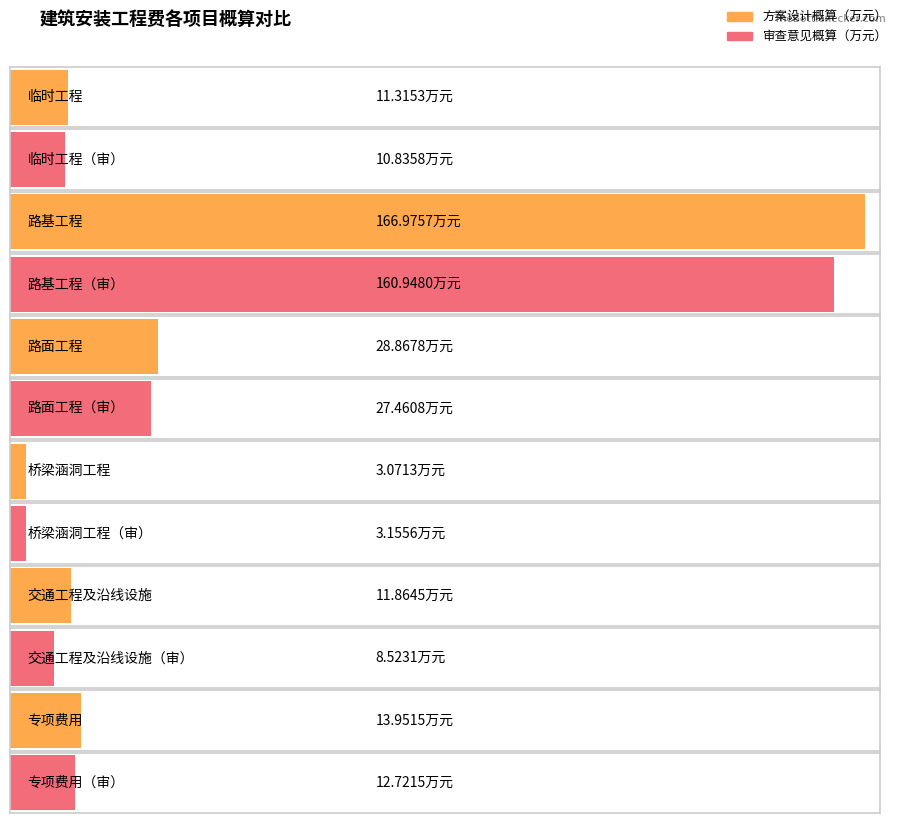

At how many categories does at least one series exceed 71?

1